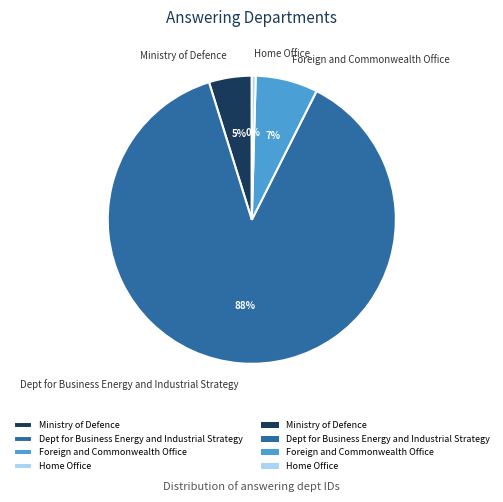

What percentage is the Foreign and Commonwealth Office slice, to the nearest percent?

7%